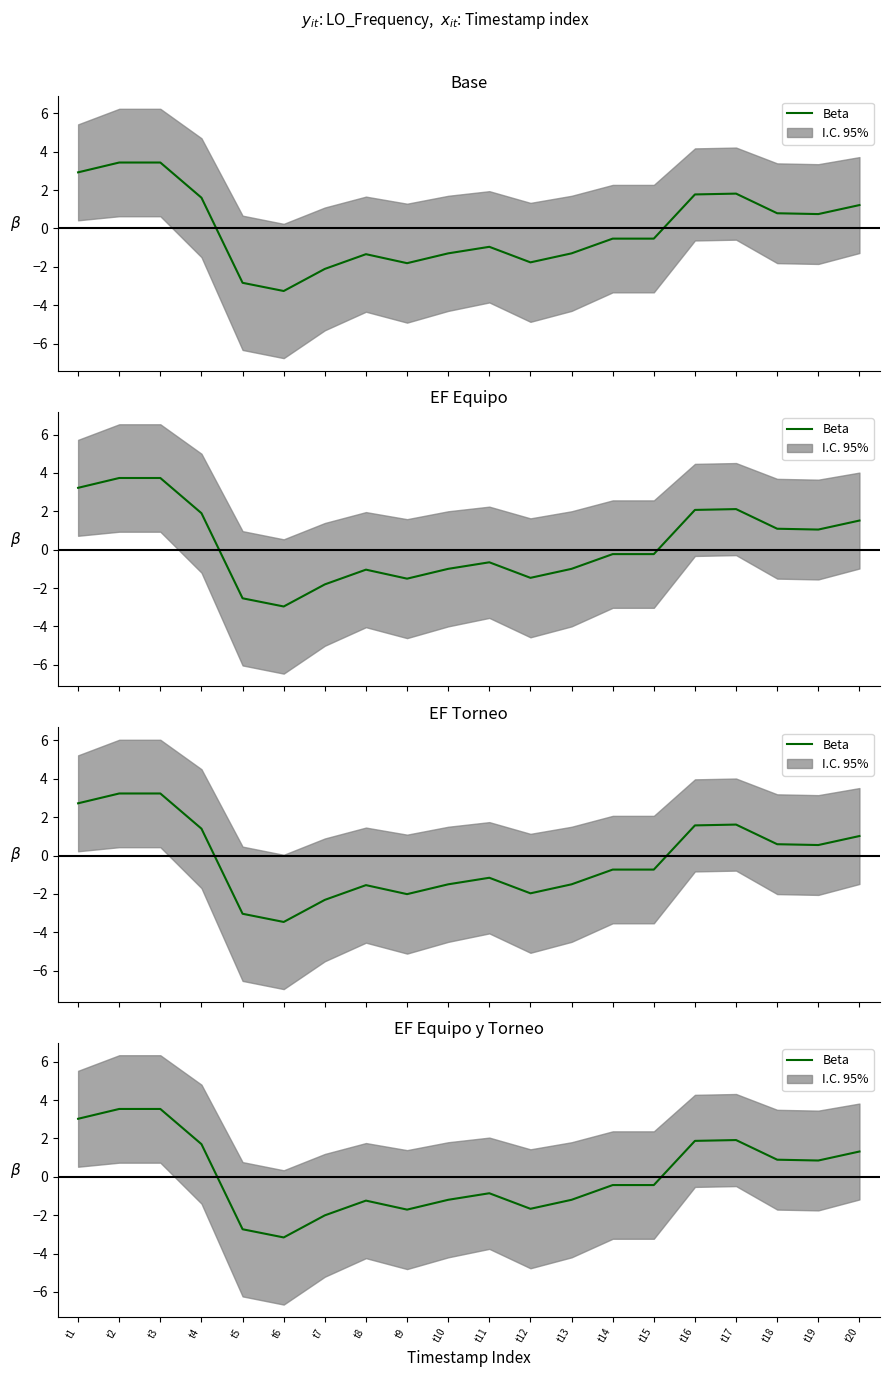

What is the difference between the second highest and minimum values?

6.7